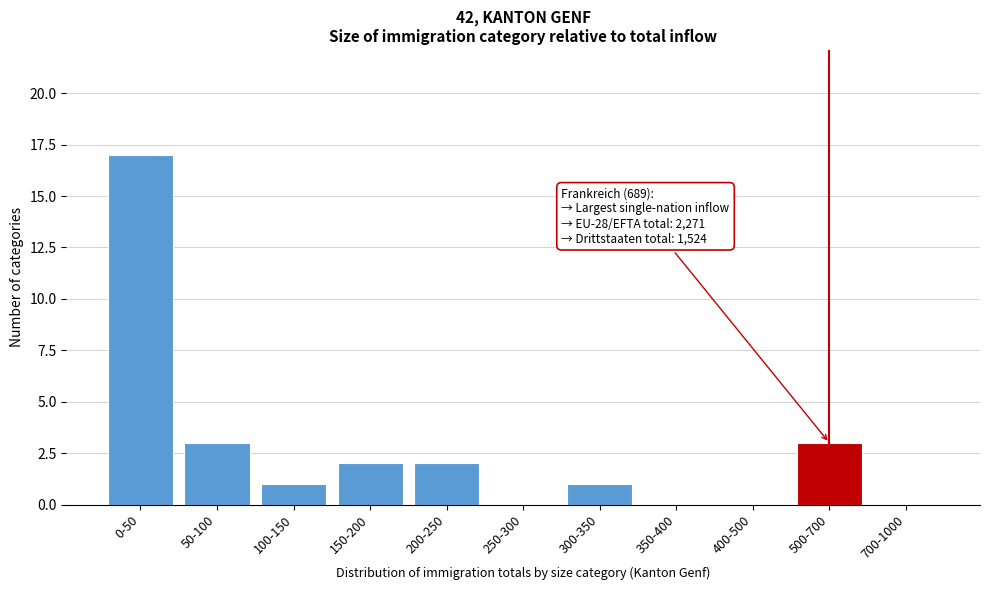

Reading left to right, list all the values displayed in this chart.

0-50=17	50-100=3	100-150=1	150-200=2	200-250=2	250-300=0	300-350=1	350-400=0	400-500=0	500-700=3	700-1000=0